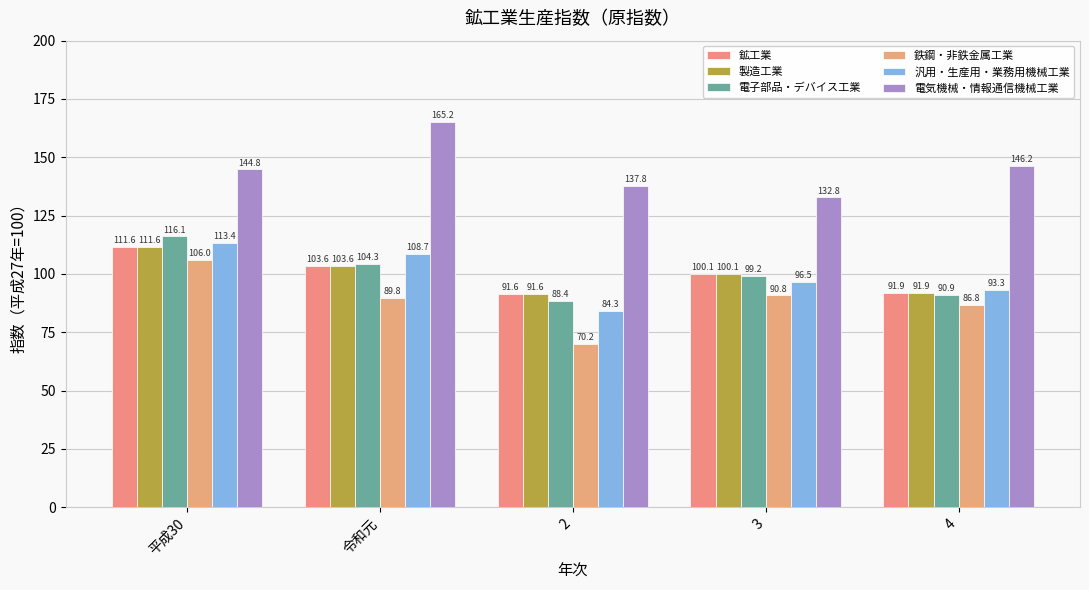

What is the total value across all series at 2?

563.9